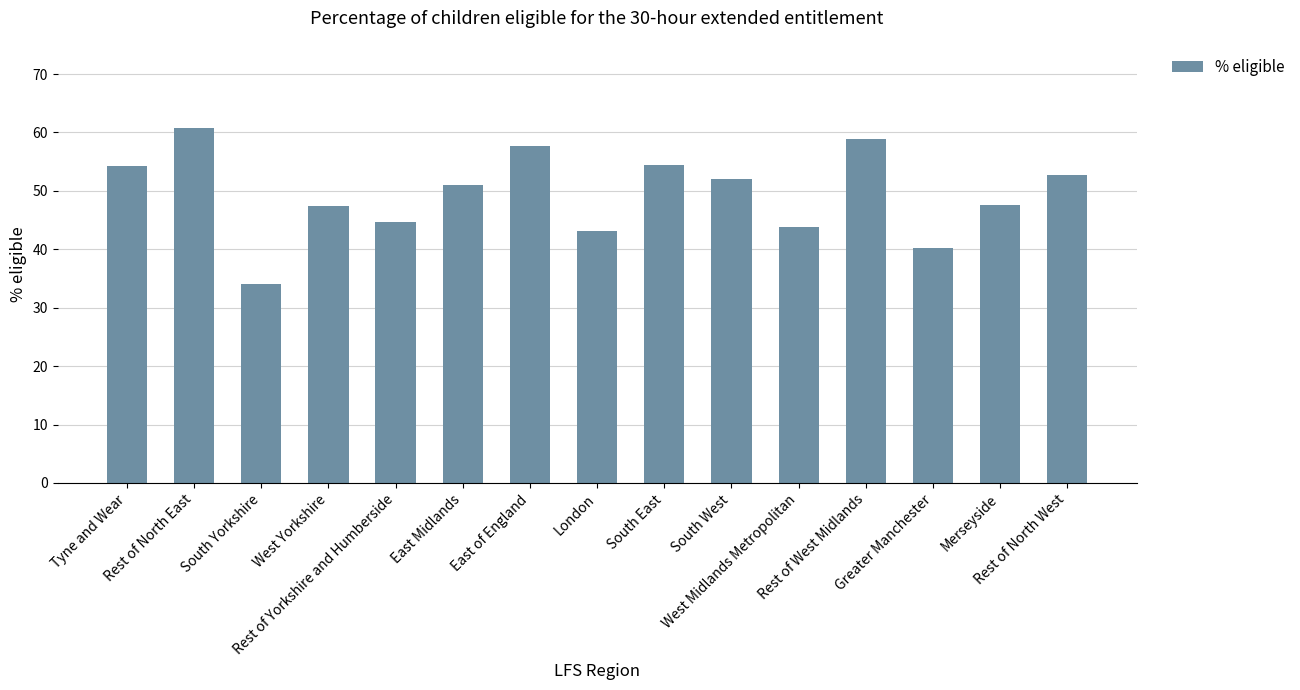

At which label does the data first exceed 51?

Tyne and Wear